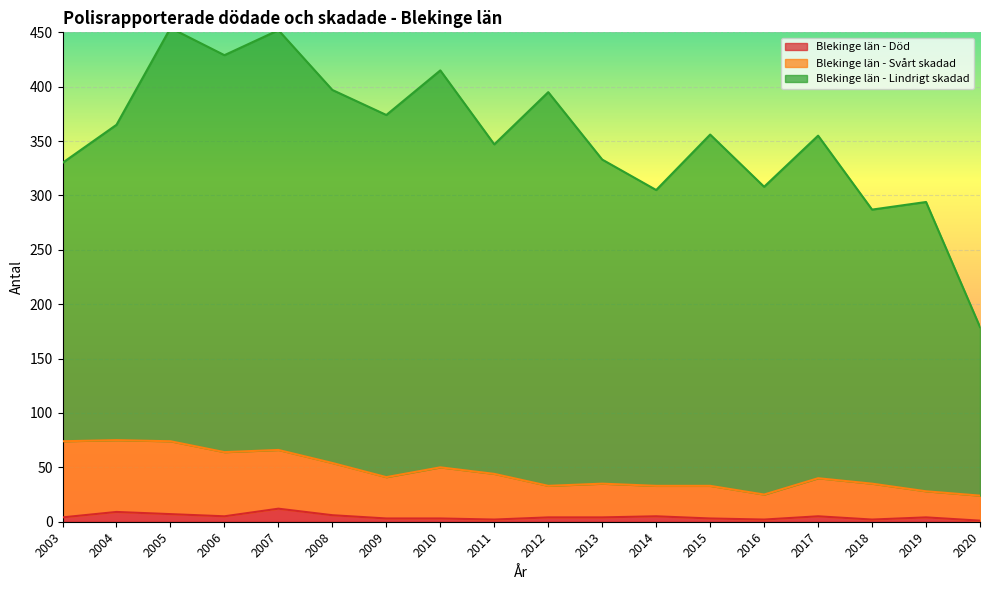

What is the highest value of the Blekinge län - Död series?

12